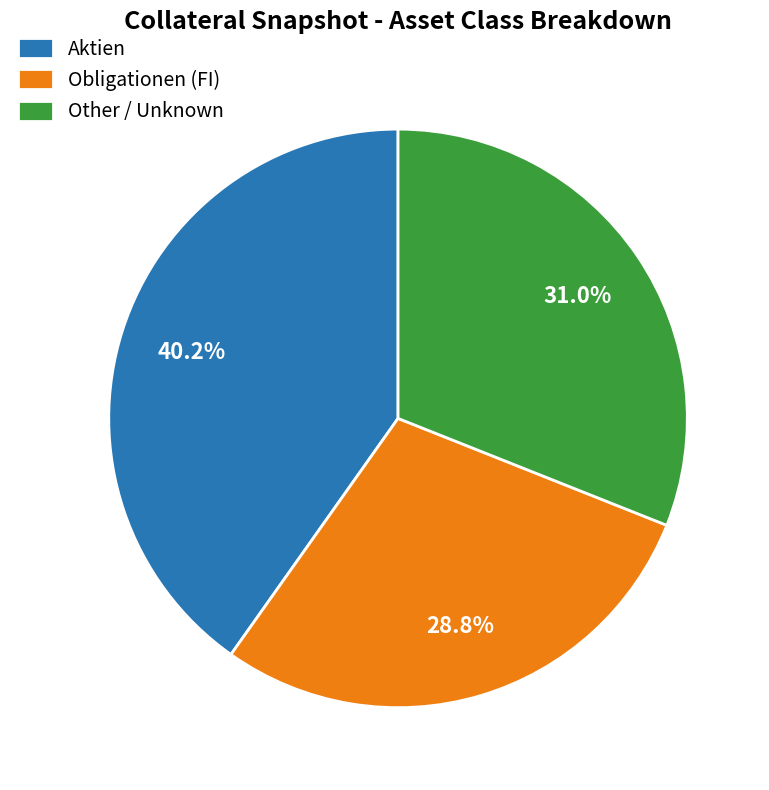

Which slice is the largest?

Aktien